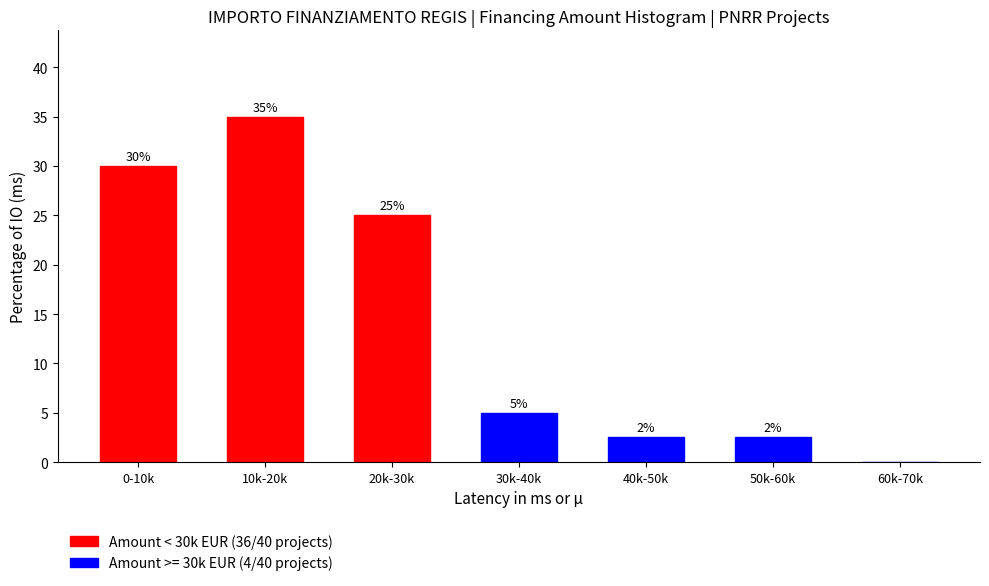

What is the greatest value displayed?

35.0